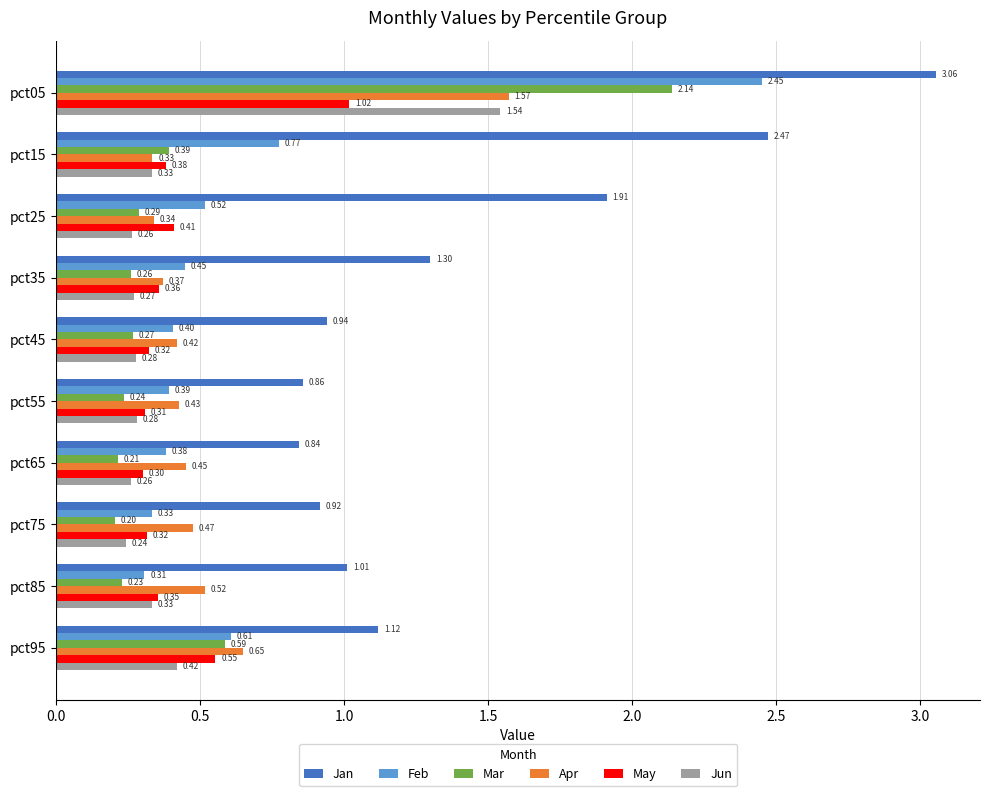

Where is May nearest to the value 0?

pct65